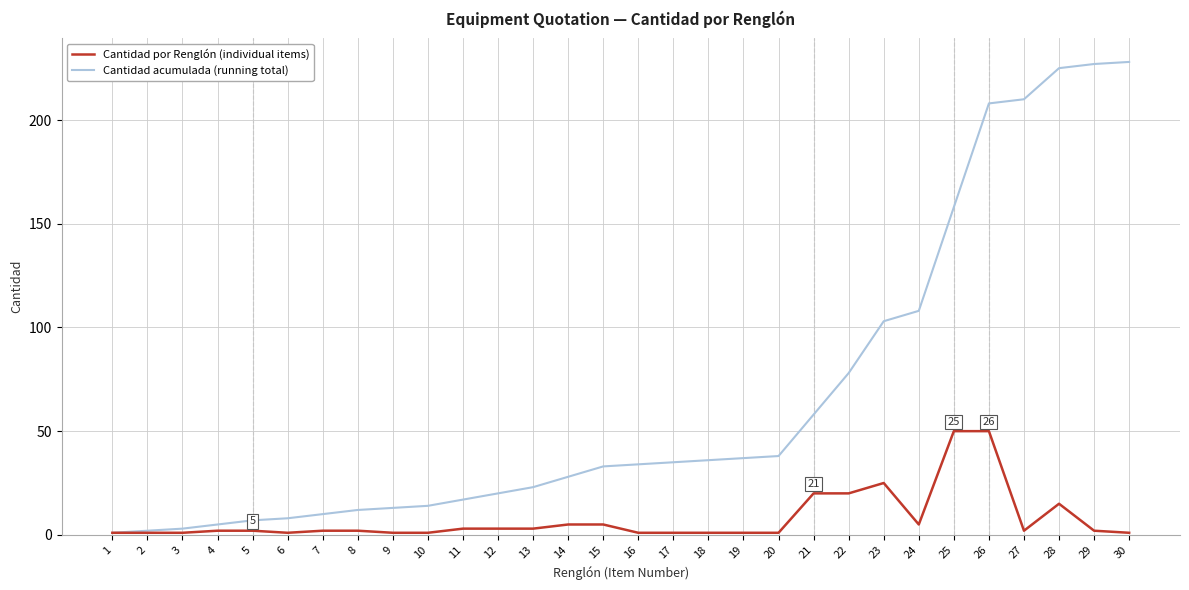

What is the sum of all Cantidad acumulada (running total) values?

1979